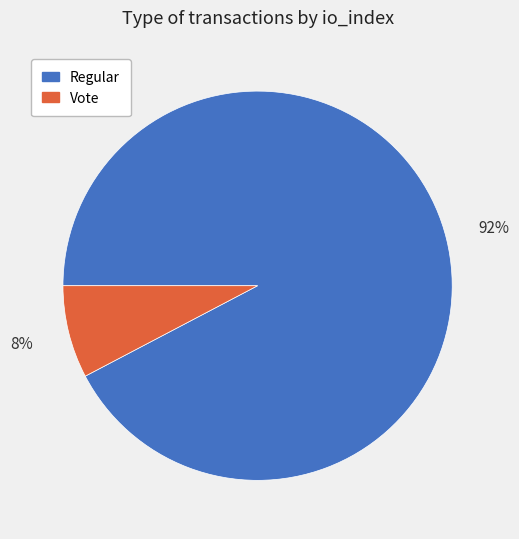

True or false: Vote accounts for 8% of the total.

True